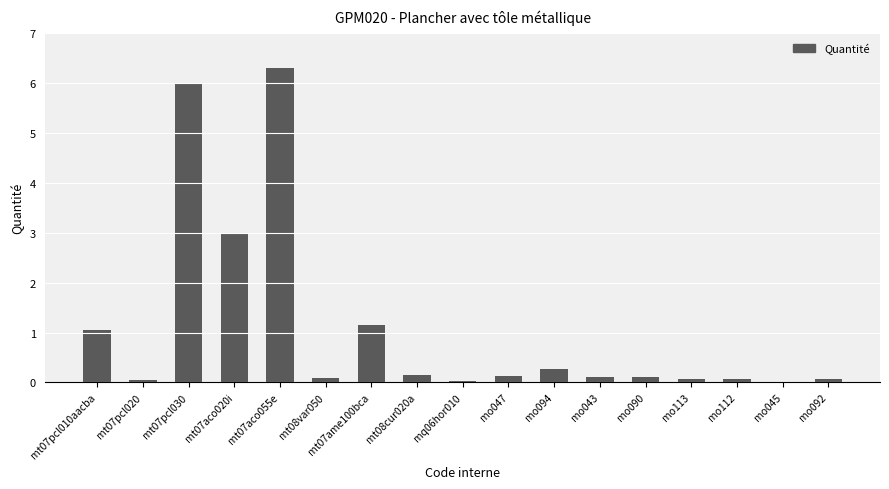

Is it true that the value at mq06hor010 is 0.0?

True